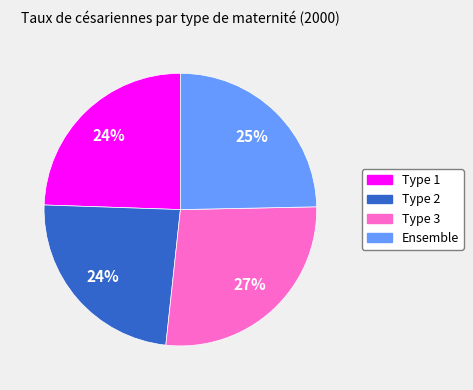

Combined, do Type 1 and Type 3 account for over 50%?

Yes